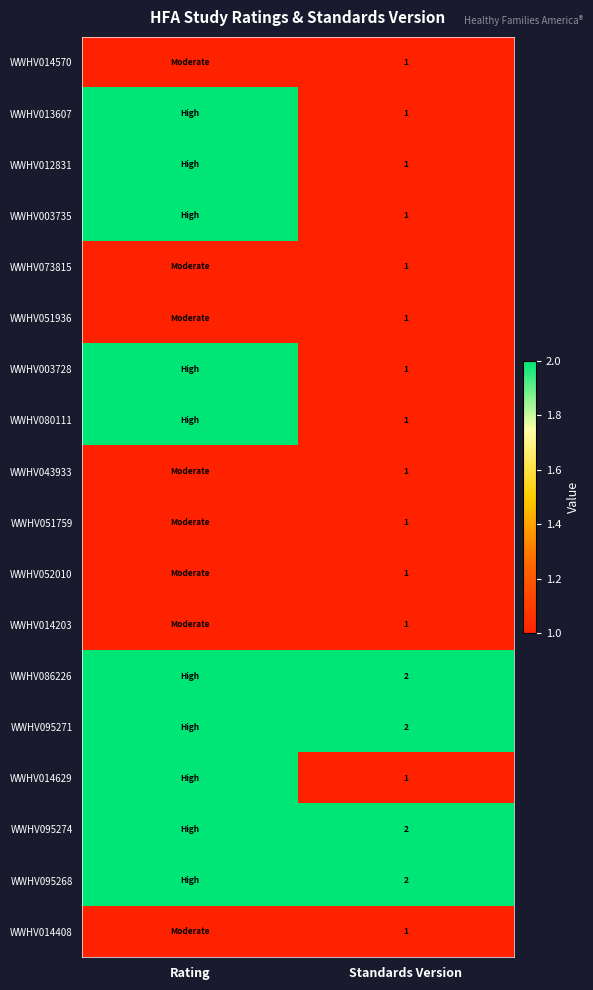

Is it true that WWHV080111 equals 2 at Standards Version?

False